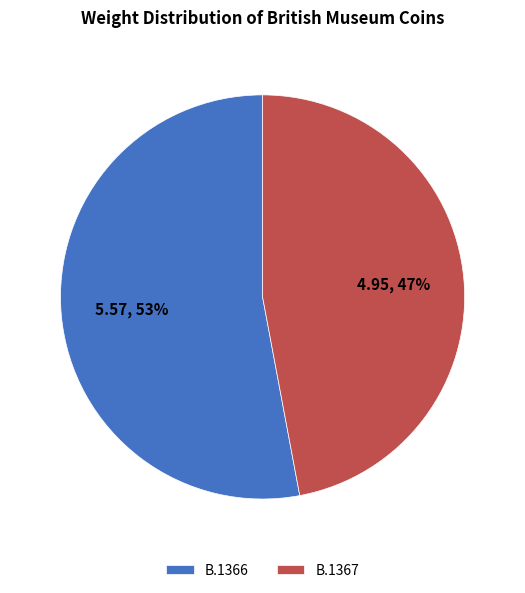

How many segments does this pie chart have?

2